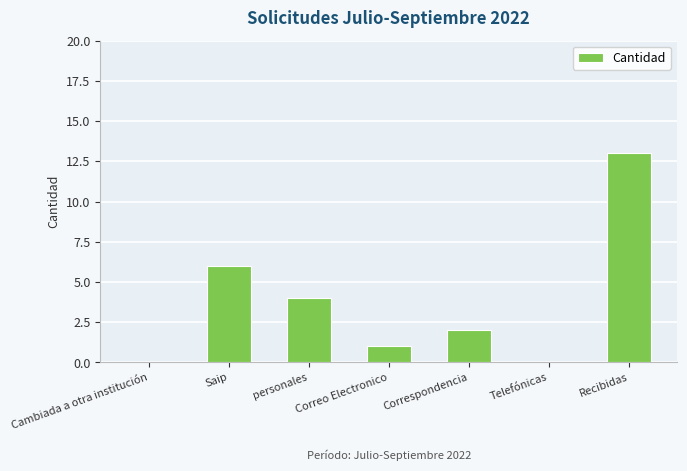

Between Telefónicas and Recibidas, which is larger?

Recibidas